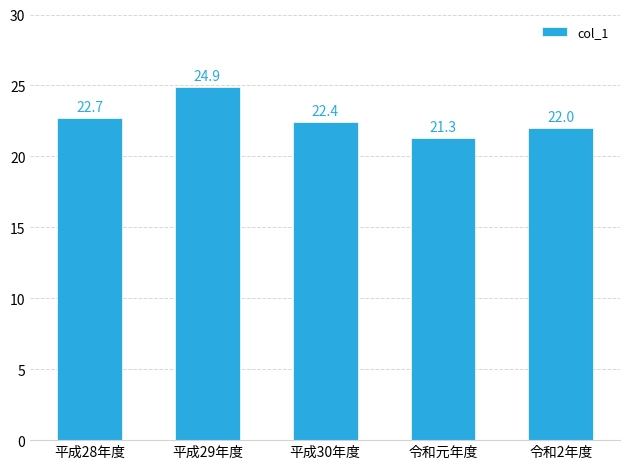

Rank the categories by value from highest to lowest.

平成29年度, 平成28年度, 平成30年度, 令和2年度, 令和元年度